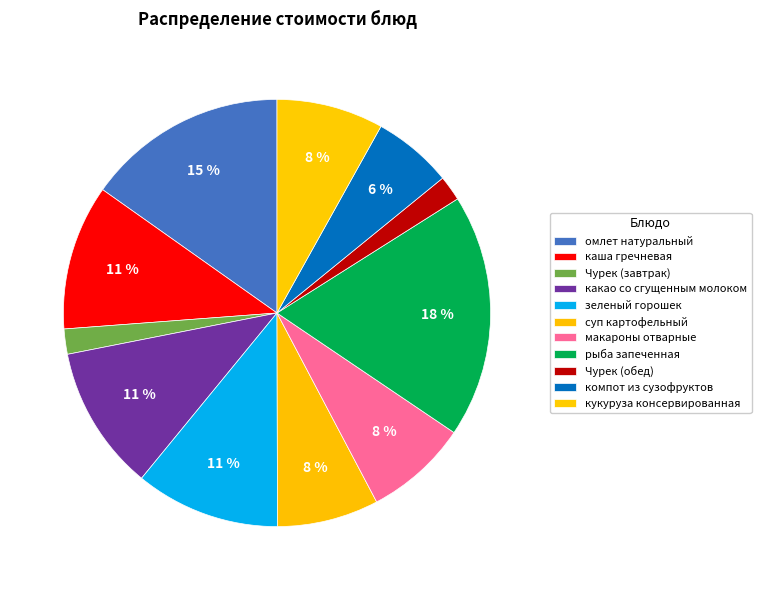

Approximately how many times larger is the value at макароны отварные compared to суп картофельный?

1.0